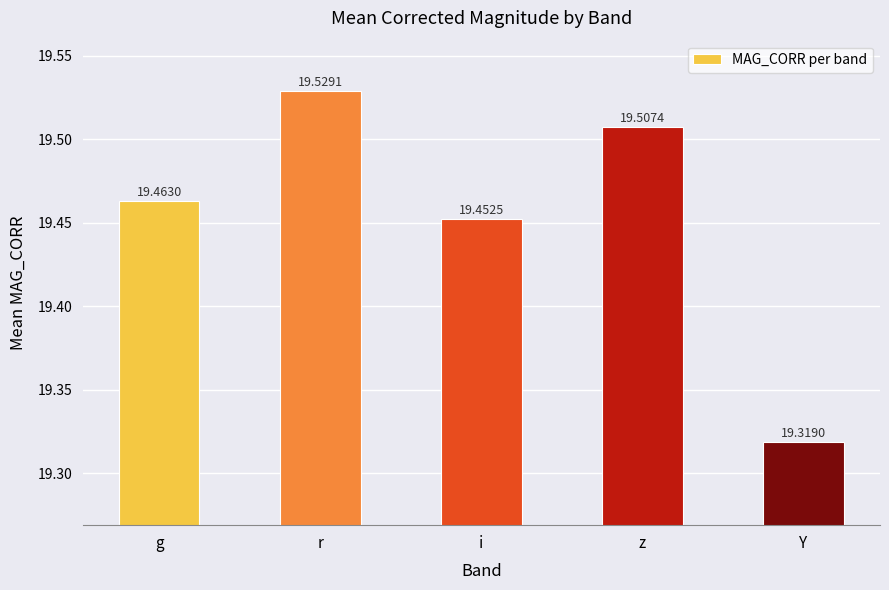

Rank the categories by value from highest to lowest.

r, z, g, i, Y